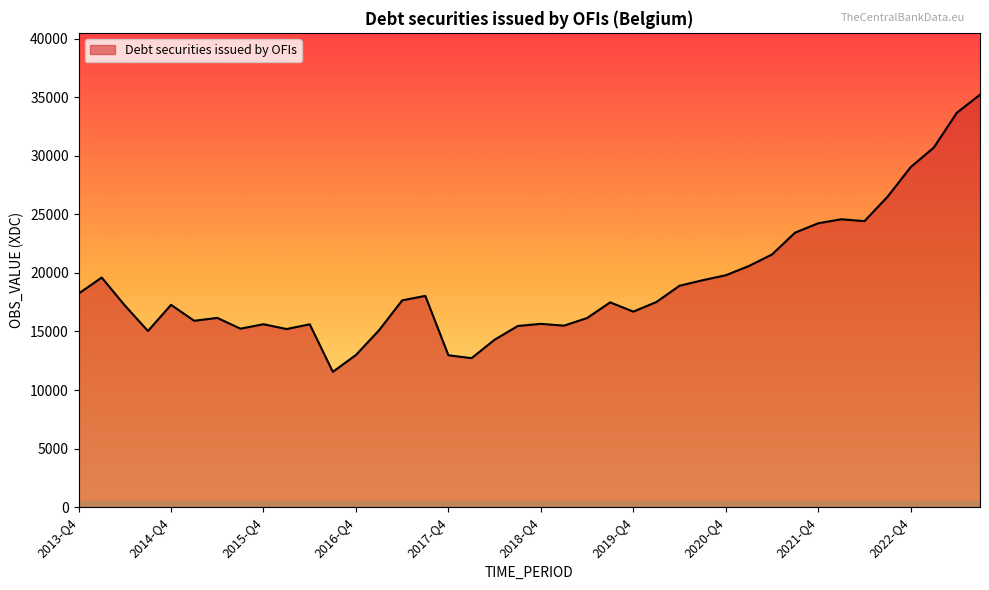

What is the minimum value shown in the chart?

11555.7